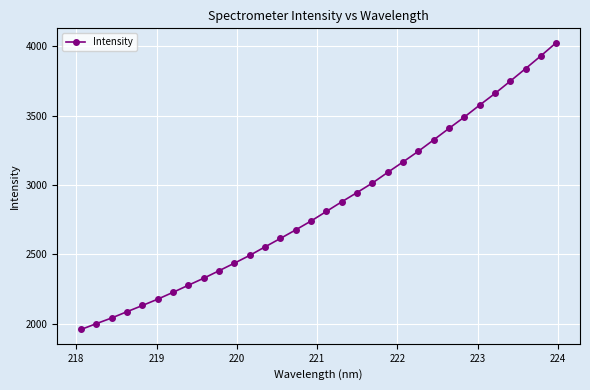

What is the difference between the maximum and minimum values?

2066.9